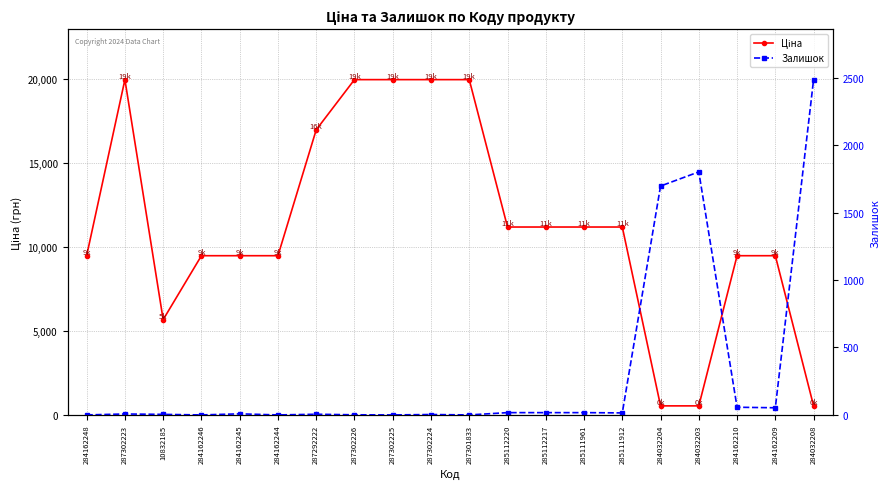

What value does the Ціна series have at 284162246?

9480.1